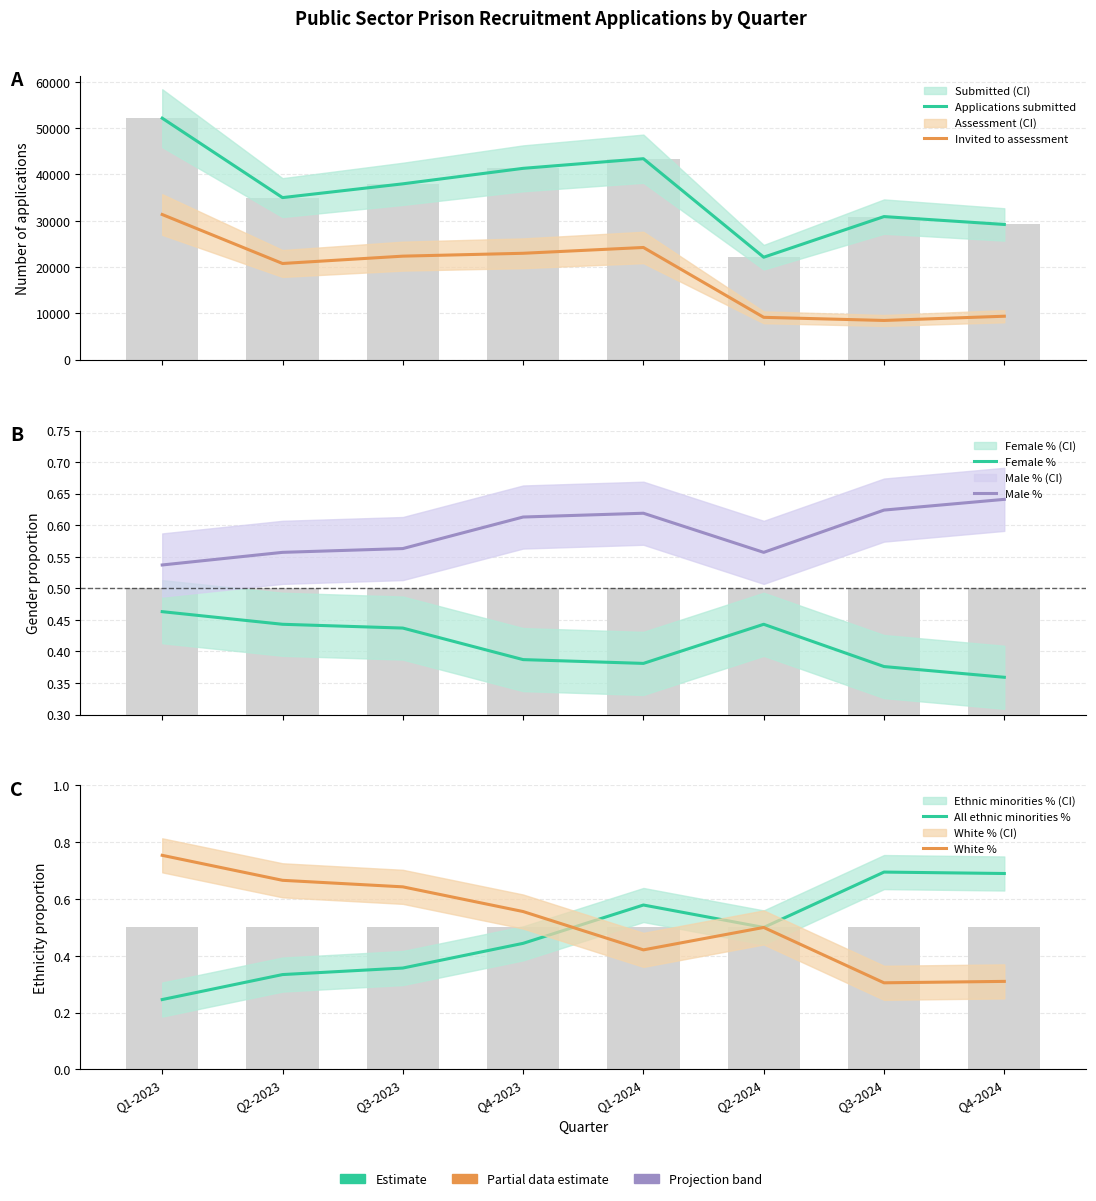

Between Q1-2024 and Q3-2024, which series saw the biggest shift?

Invited to assessment